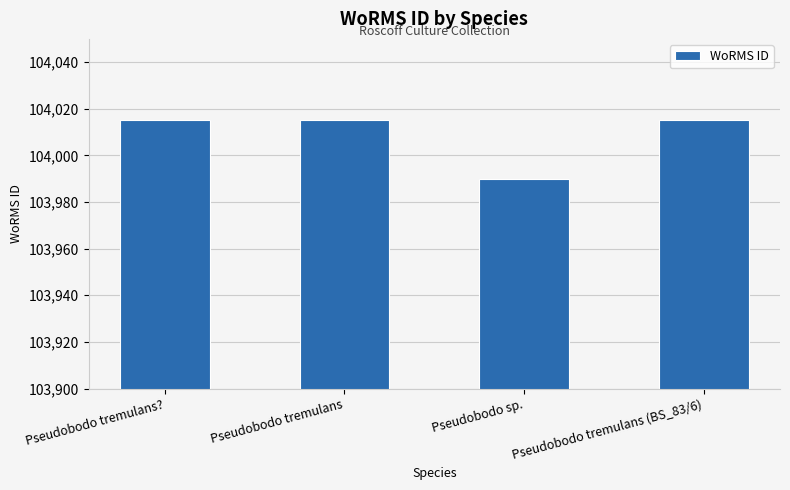

What is the ratio of the value at Pseudobodo sp. to the value at Pseudobodo tremulans (BS_83/6)?

1.0